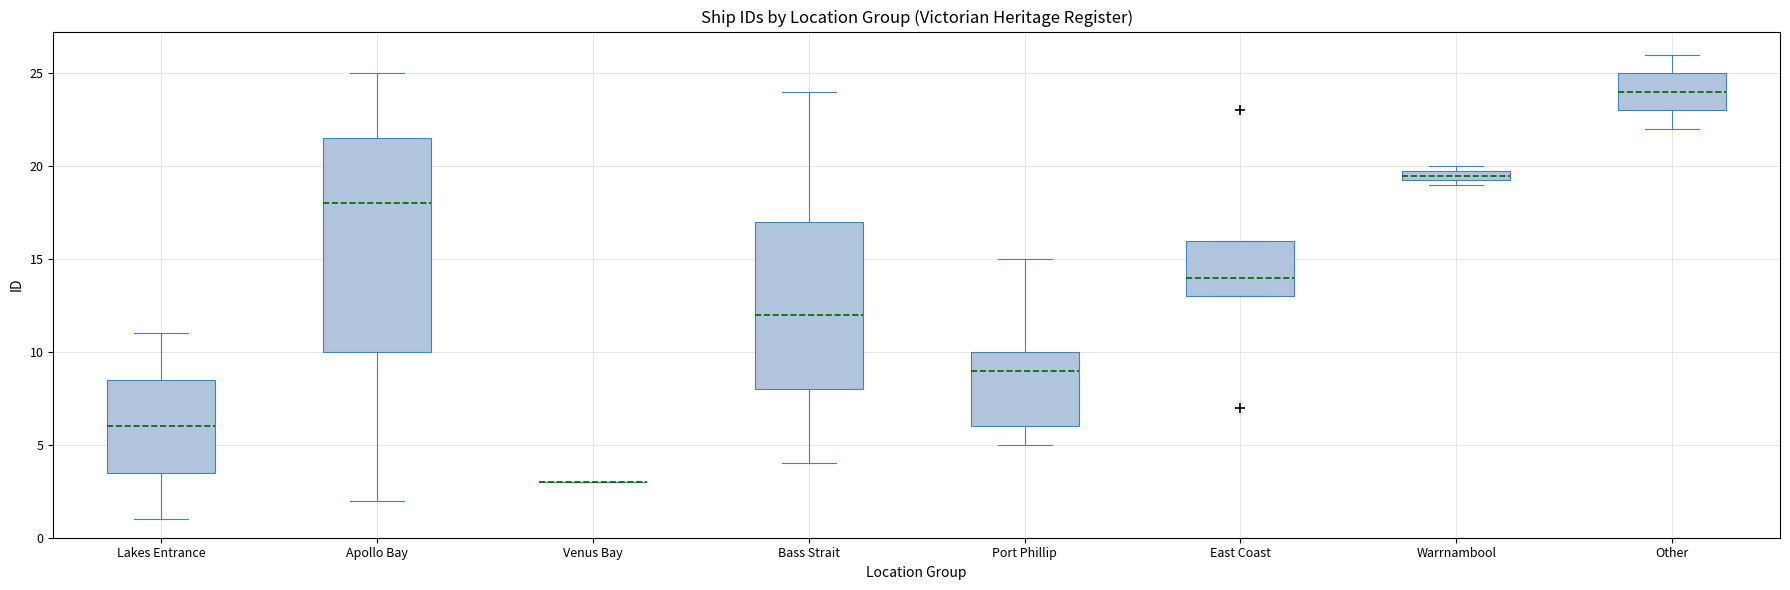

Which box is the tallest, from its lower edge to its upper edge?

Apollo Bay